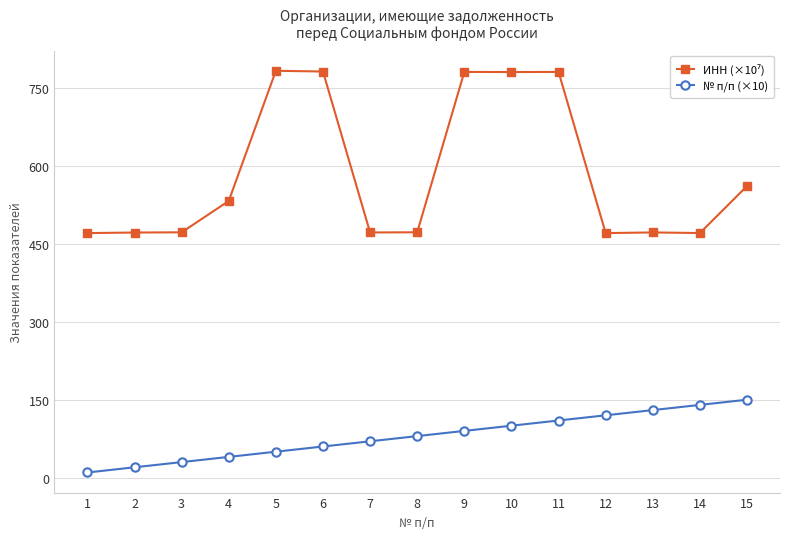

At how many categories does at least one series exceed 636?

5